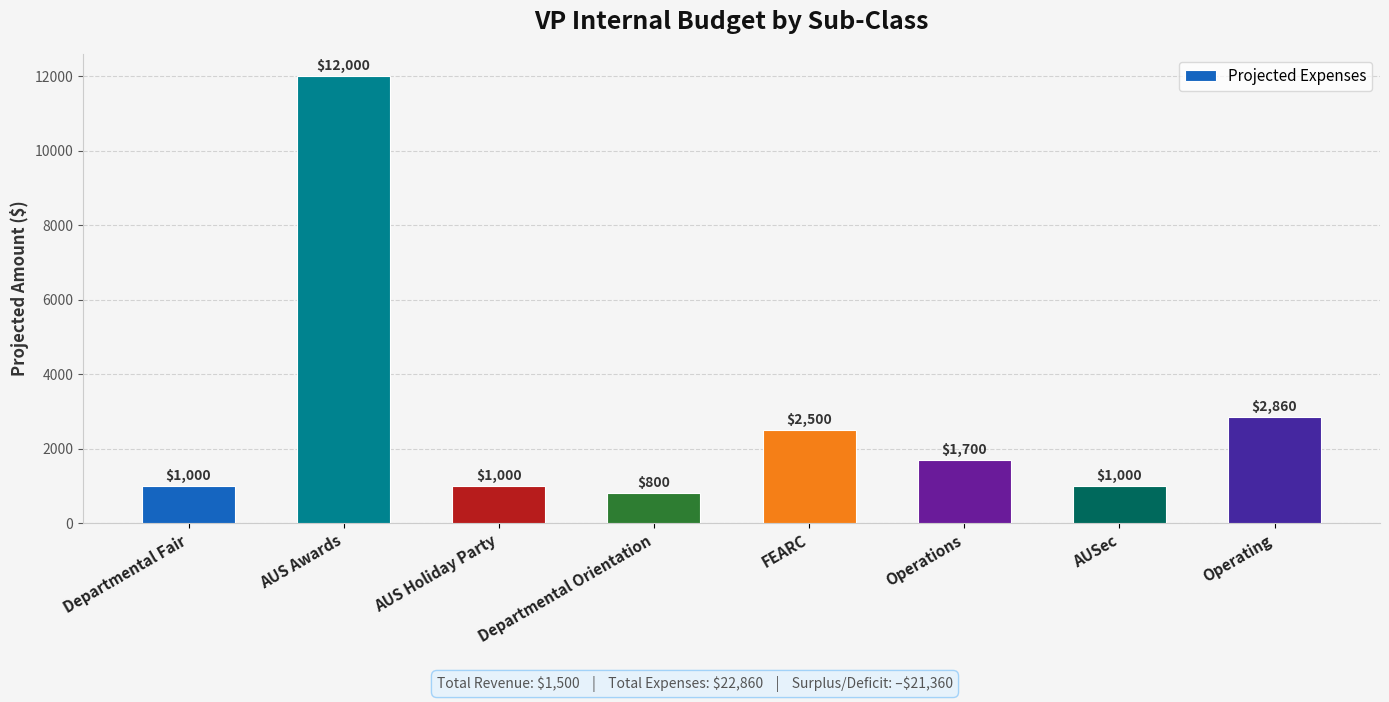

The chart shows a value of 536 at AUSec. True or false?

False